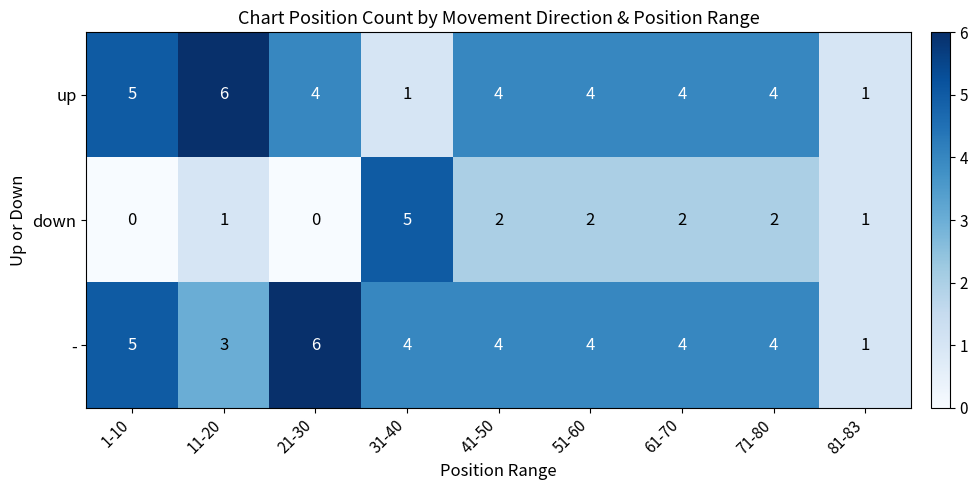

What is the difference between the highest and lowest values at 61-70?

2